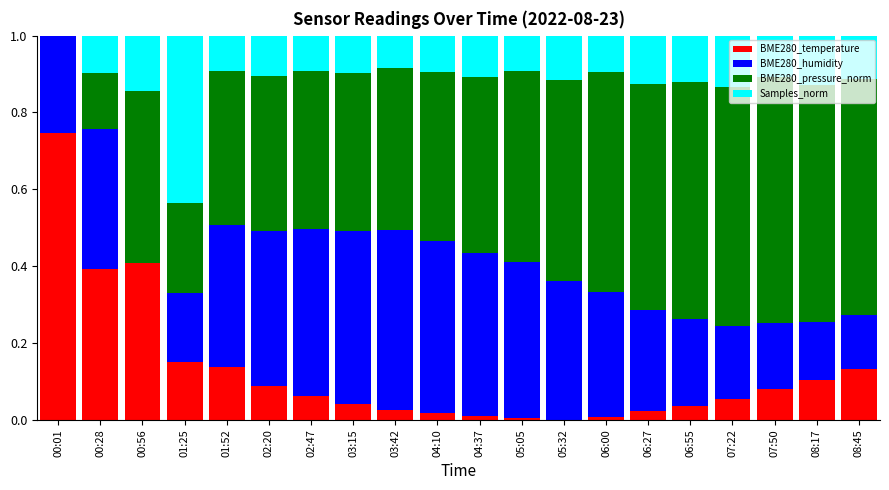

What is the total value across all series at 00:01?

1.0